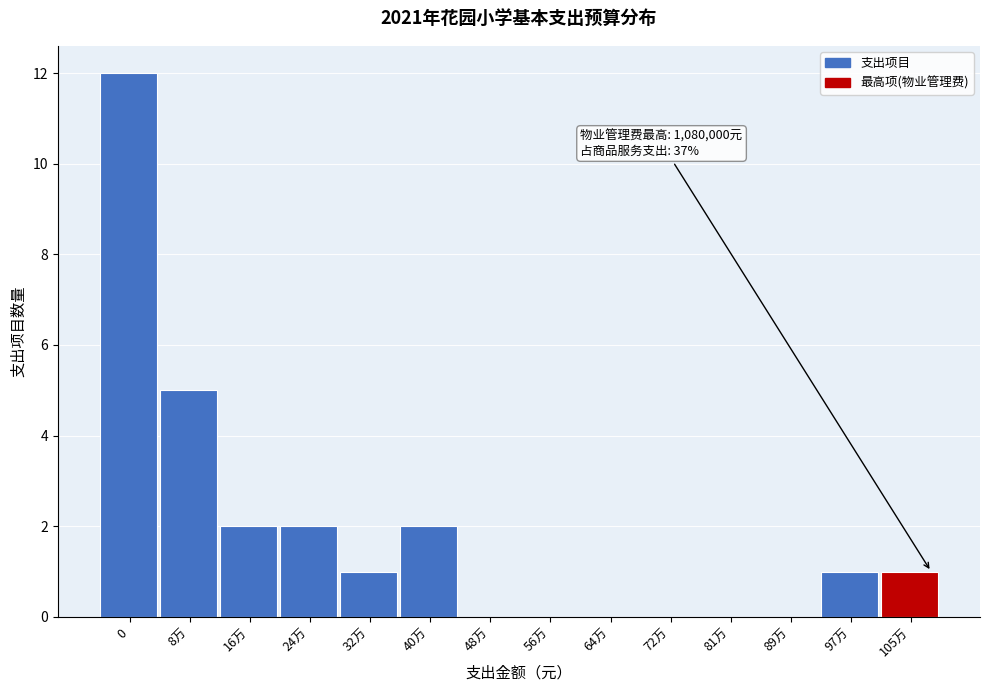

Reading left to right, list all the values displayed in this chart.

0=12	8万=5	16万=2	24万=2	32万=1	40万=2	48万=0	56万=0	64万=0	72万=0	81万=0	89万=0	97万=1	105万=1